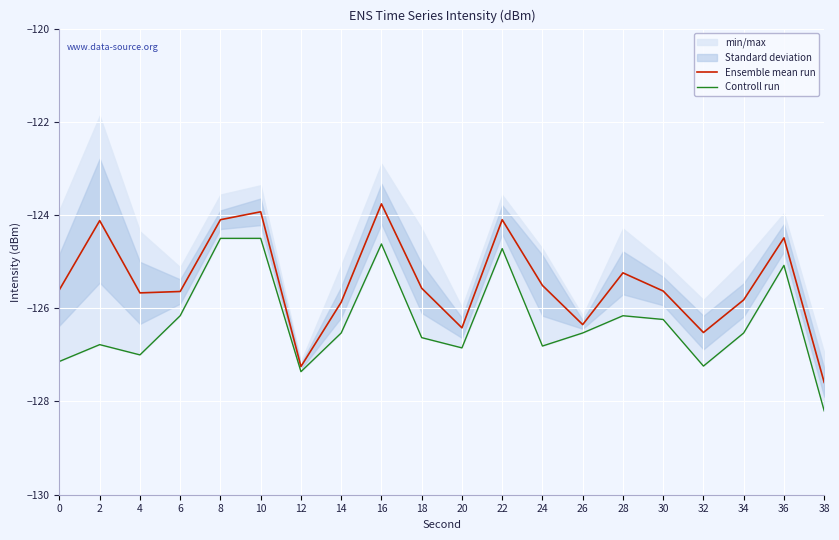

How many data points in Controll run are above -126?

5